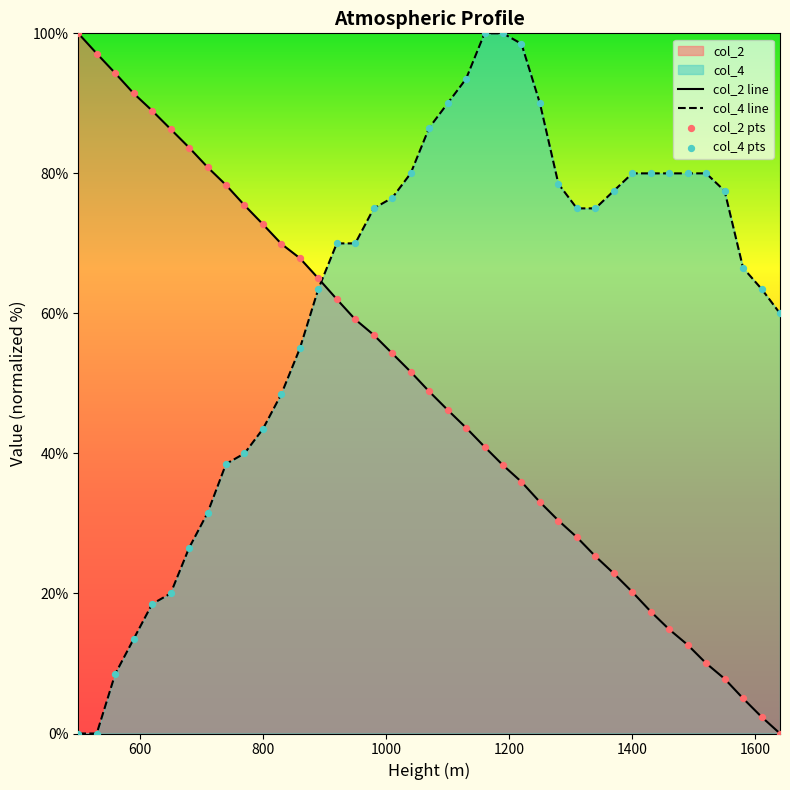

Which series has the largest total across all categories?

col_4 line